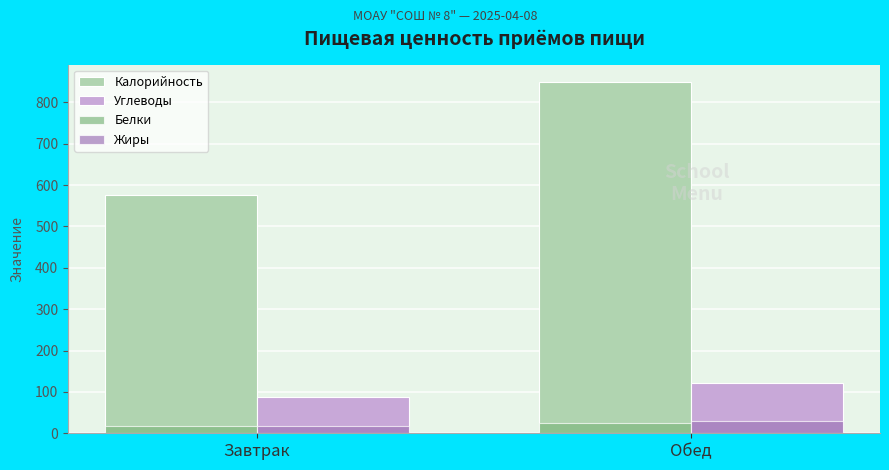

Which category has the highest value across all series?

Обед